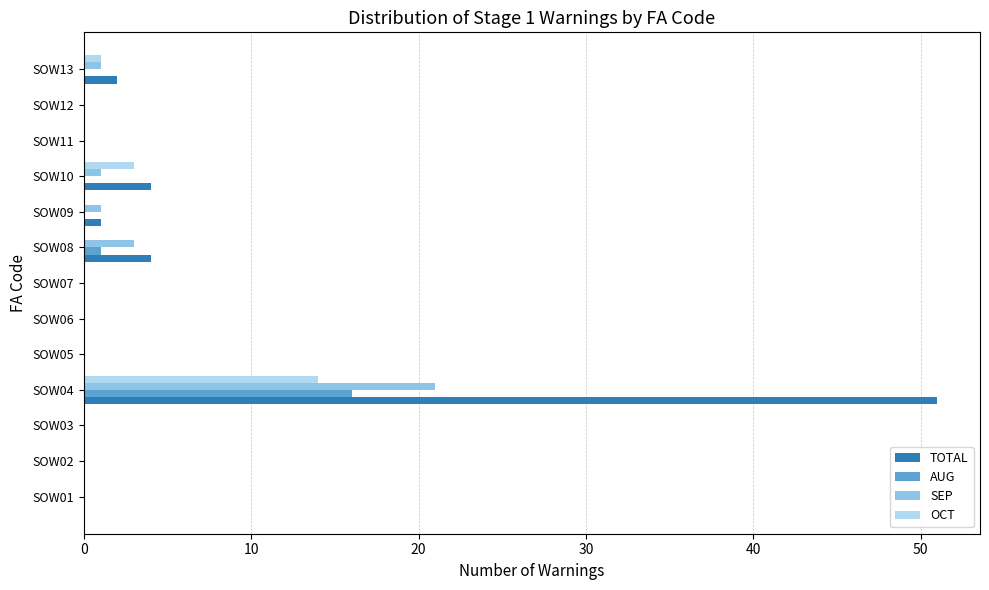

What is the sum of all TOTAL values?

62